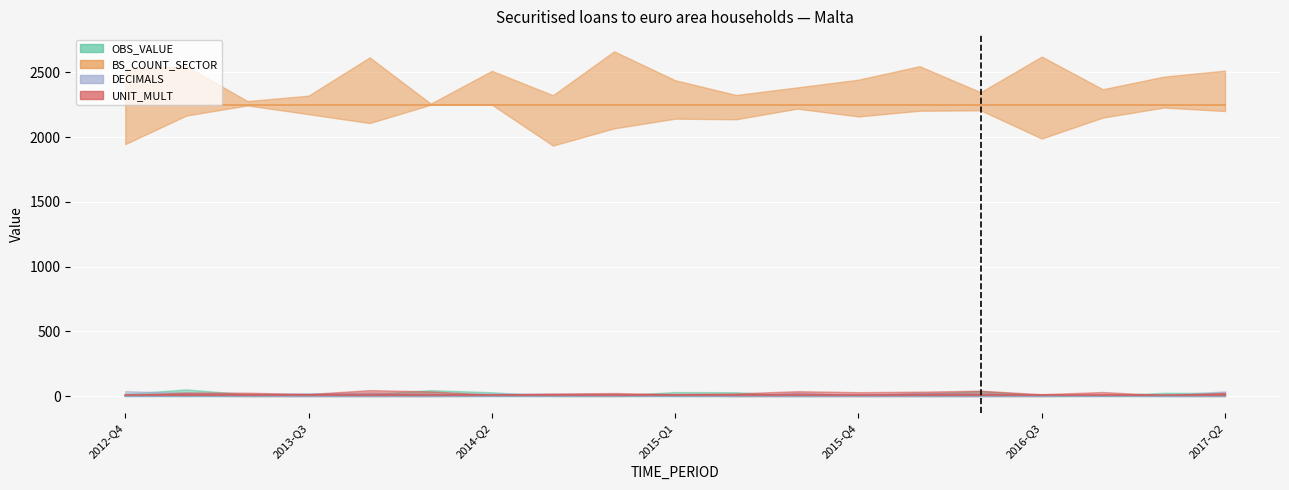

Reading right to left, list all the values displayed in this chart.

OBS_VALUE: 0	0	0	0	0	0	0	0	0	0	0	0	0	0	0	0	0	0	0
BS_COUNT_SECTOR: 2250	2250	2250	2250	2250	2250	2250	2250	2250	2250	2250	2250	2250	2250	2250	2250	2250	2250	2250
DECIMALS: 0	0	0	0	0	0	0	0	0	0	0	0	0	0	0	0	0	0	0
UNIT_MULT: 6	6	6	6	6	6	6	6	6	6	6	6	6	6	6	6	6	6	6